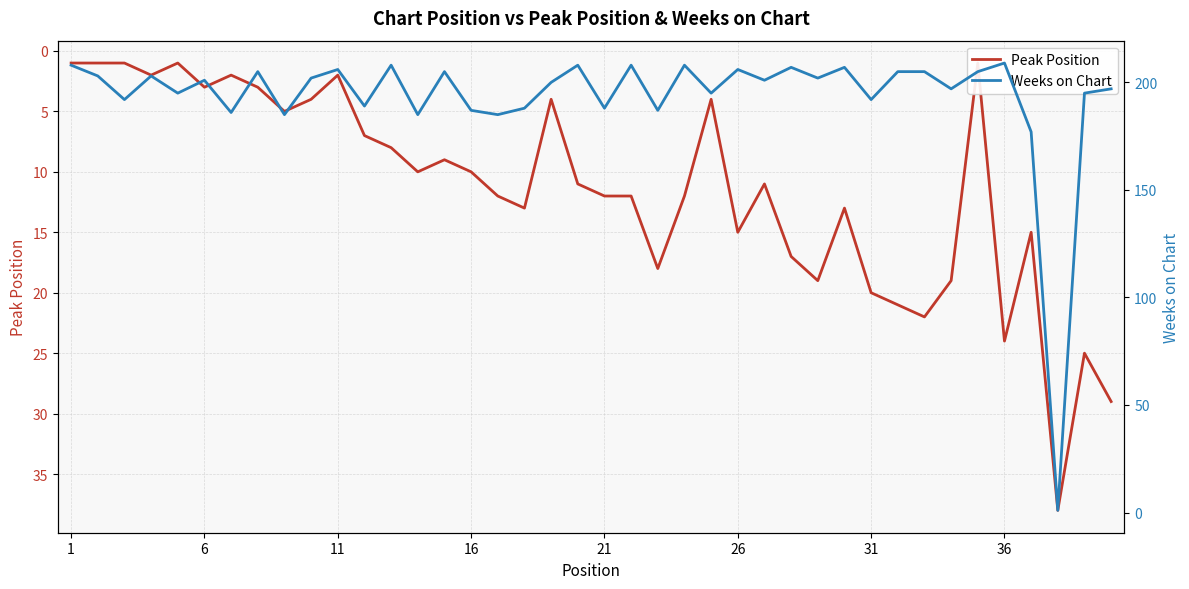

How many lines are shown in the chart?

2